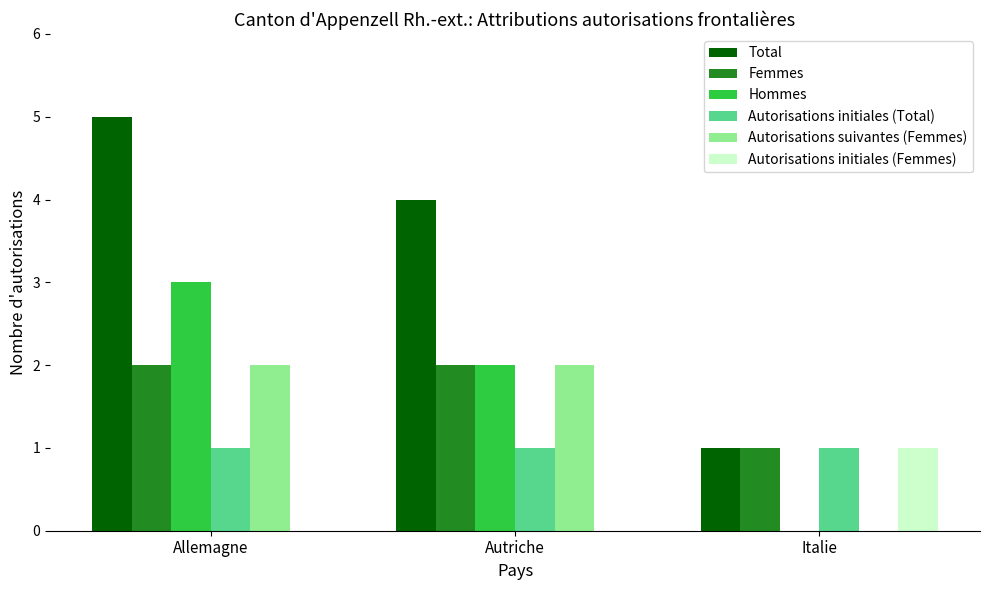

Count the Femmes values in the range 1 to 2.

3